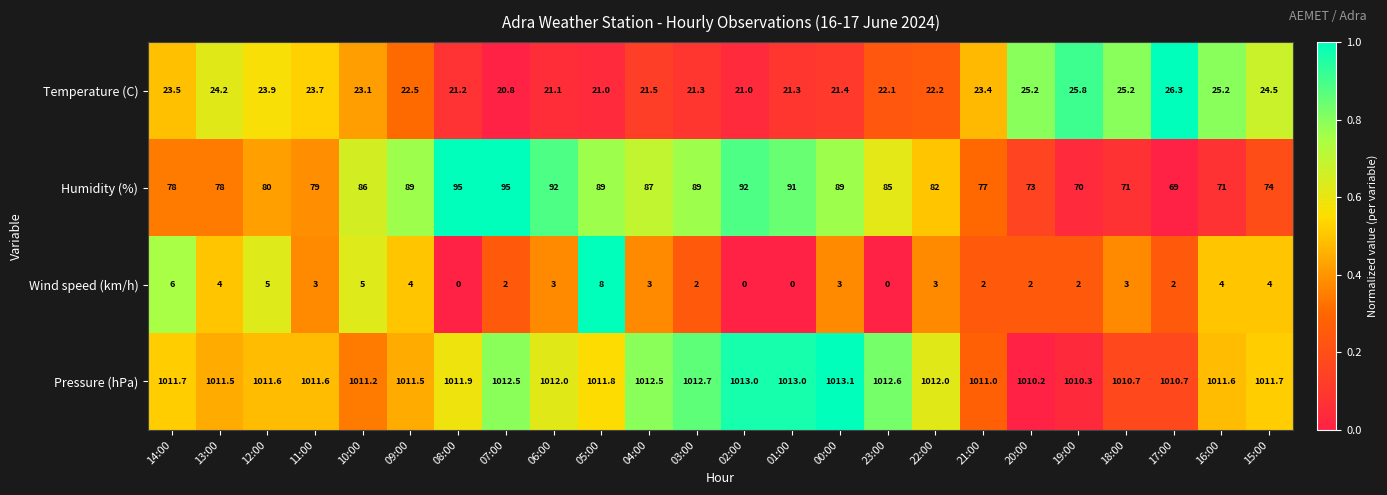

At how many categories does at least one series exceed 0?

24